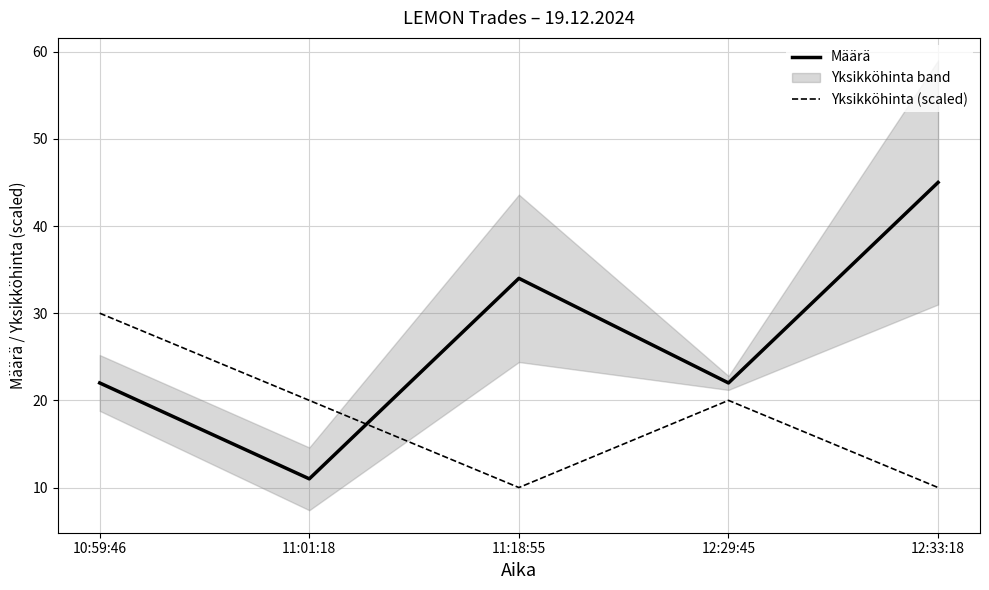

How many intersections are there between Yksikköhinta (scaled) and Määrä?

1